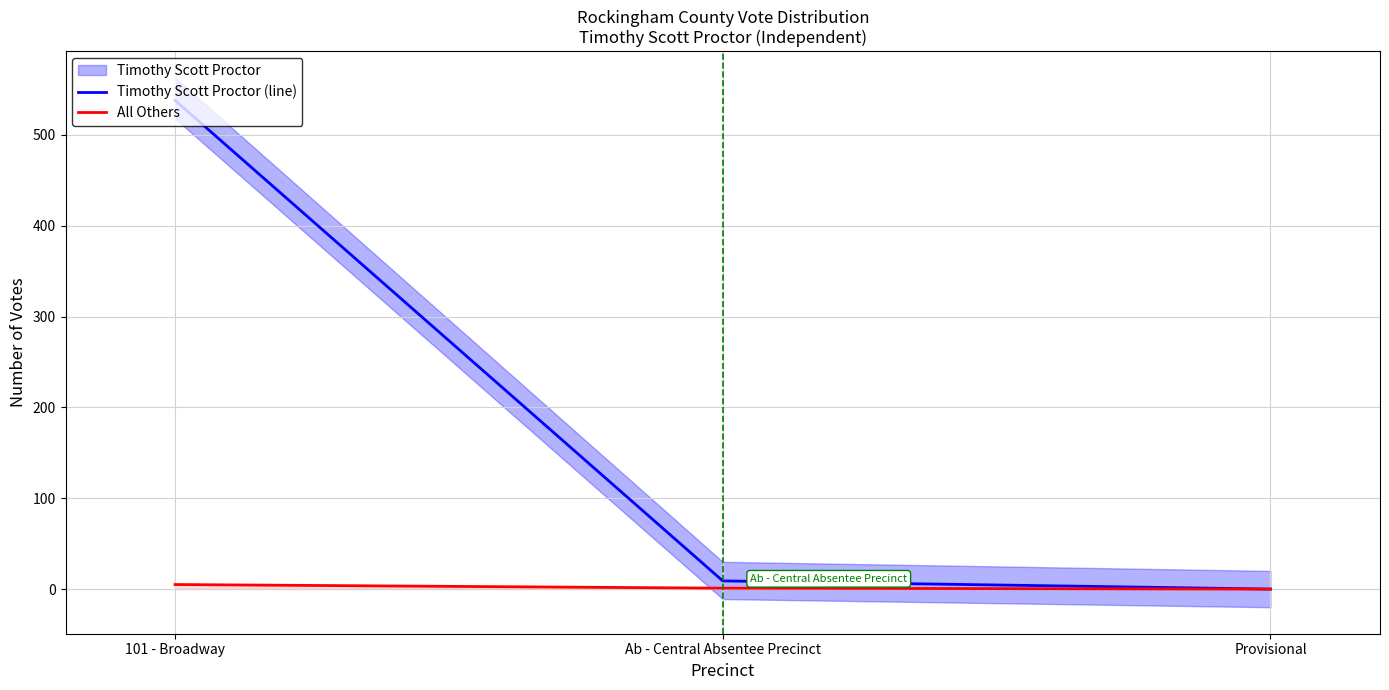

True or false: Timothy Scott Proctor (line) has a value of 175 at 101 - Broadway.

False